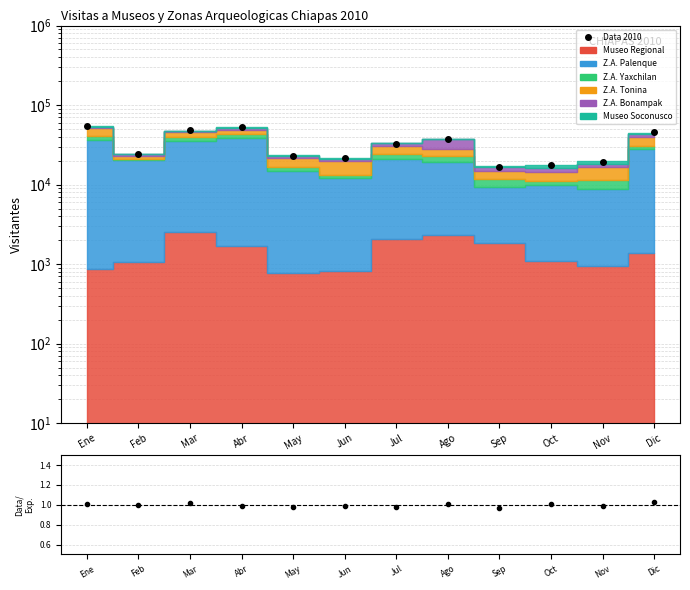

How many interior local valleys (lower than both neighbors) does the data have?

3